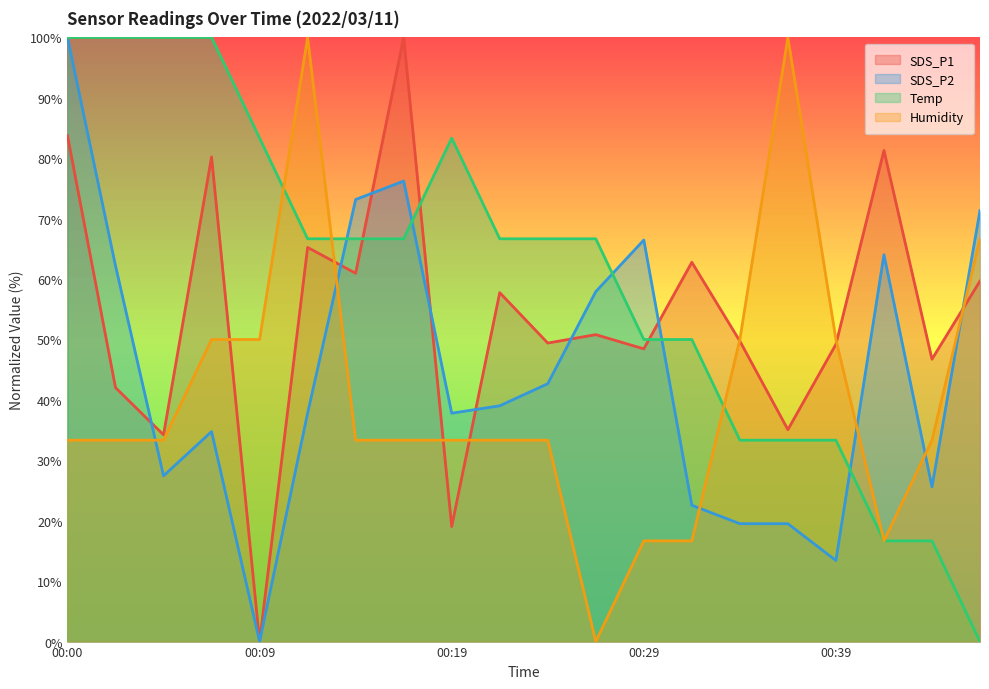

In SDS_P1, how many points are lower than both neighbors (excluding endpoints)?

8